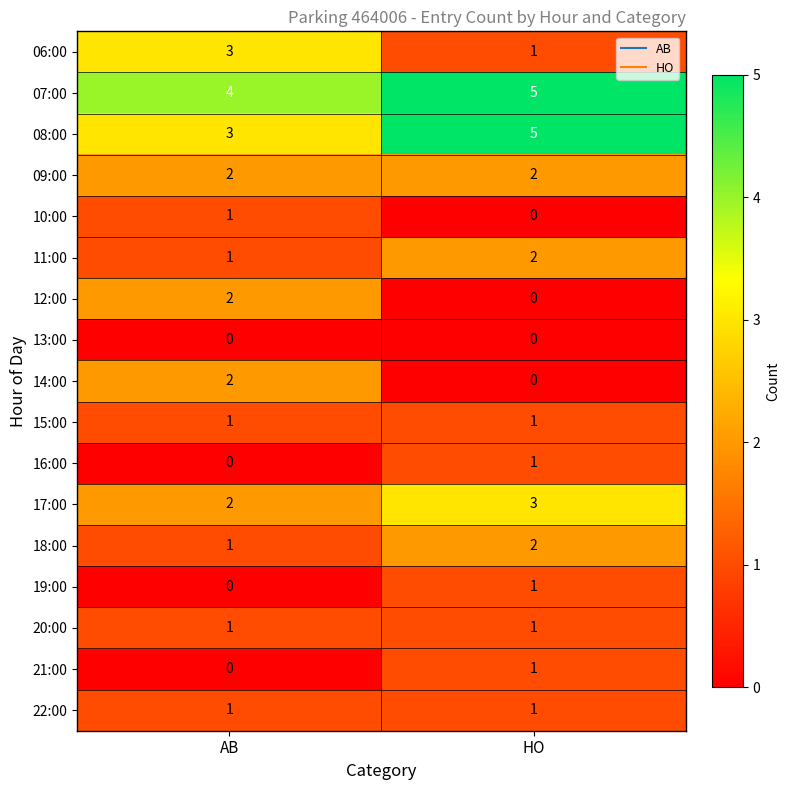

Count the number of data series in this chart.

17